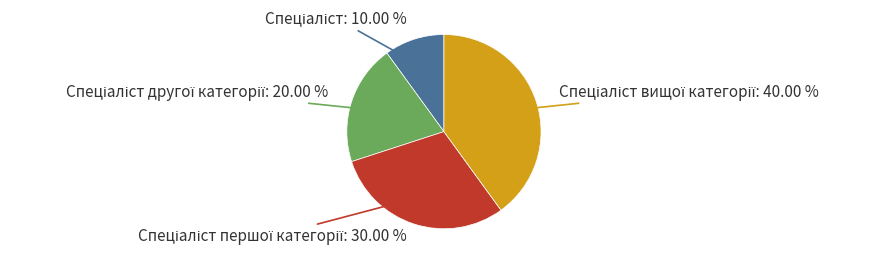

Is there any slice that represents more than half of the pie?

No